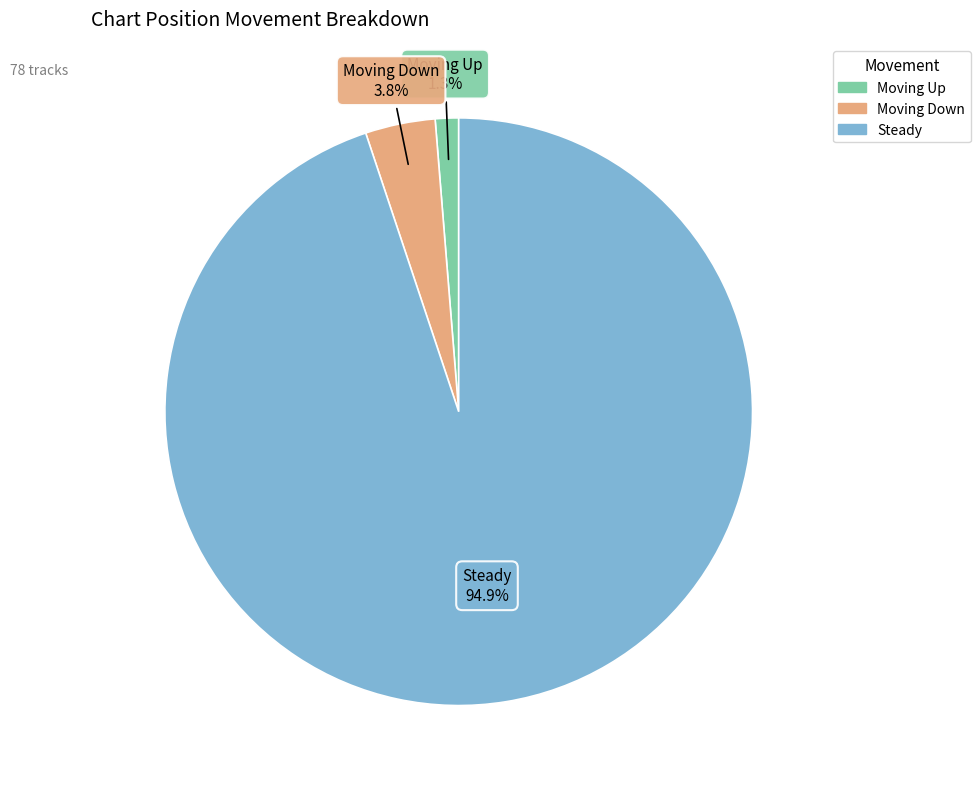

Is there a majority slice in this chart?

Yes